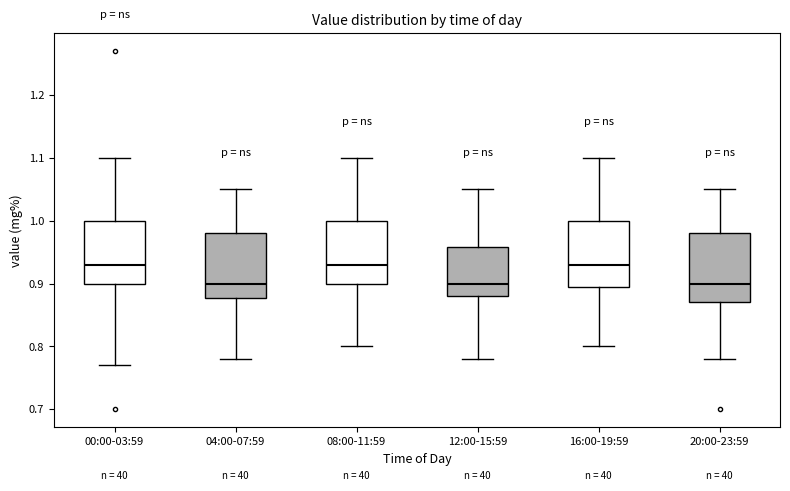

Where is the upper edge of the box for 00:00-03:59 on the y-axis? The values are not printed on the chart, so give them approximately, as read against the axis.

1.00